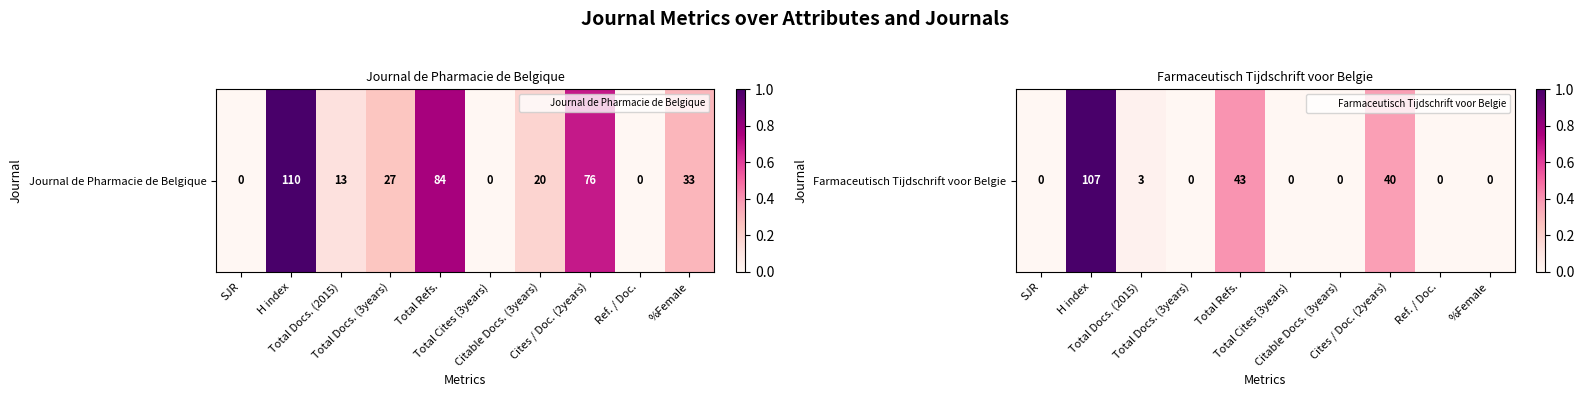

Count the number of categories in the chart.

10